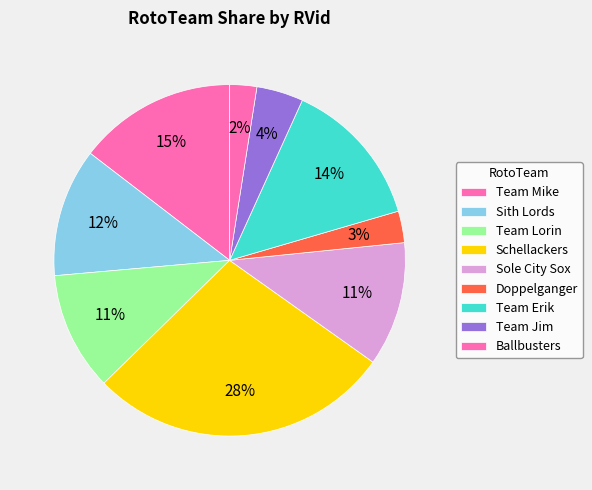

Is the sum of Team Erik and Sole City Sox greater than half?

No